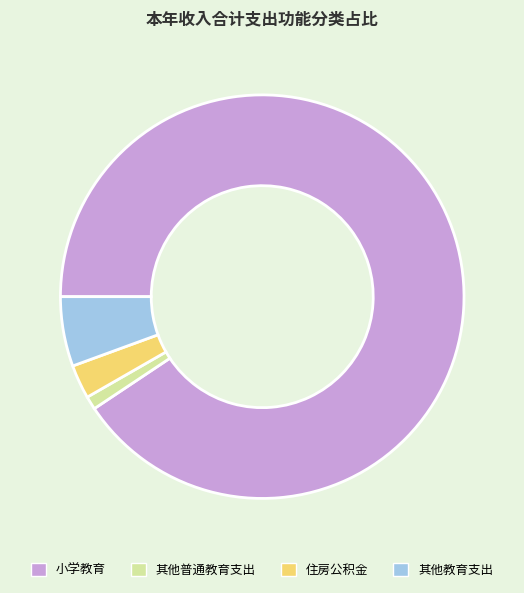

Which has a higher value, 小学教育 or 住房公积金?

小学教育